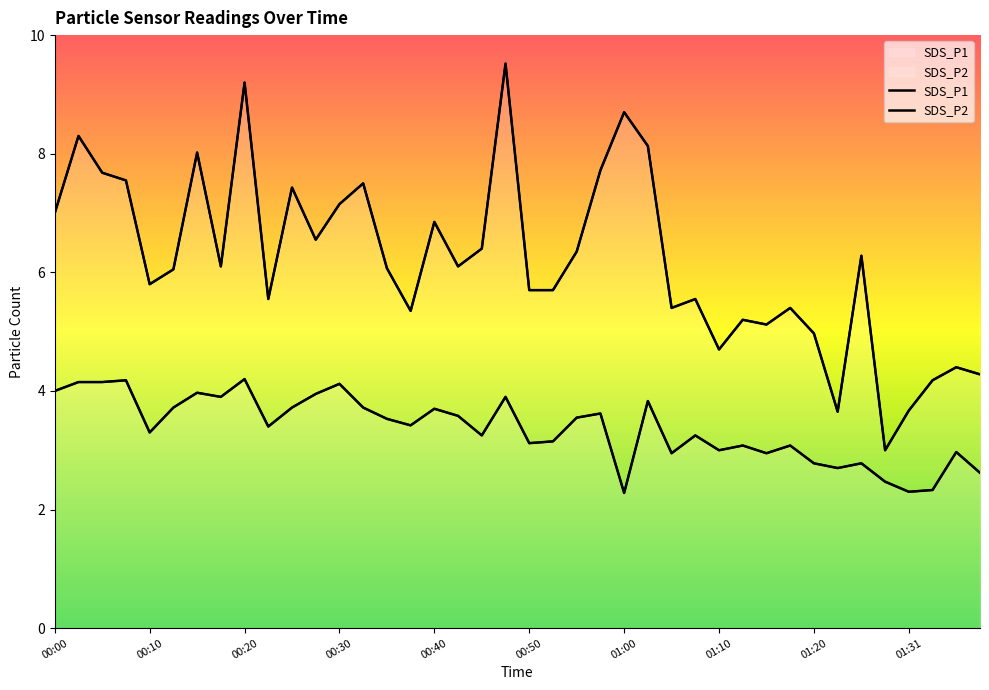

Read the SDS_P2 value at 01:10.

3.0